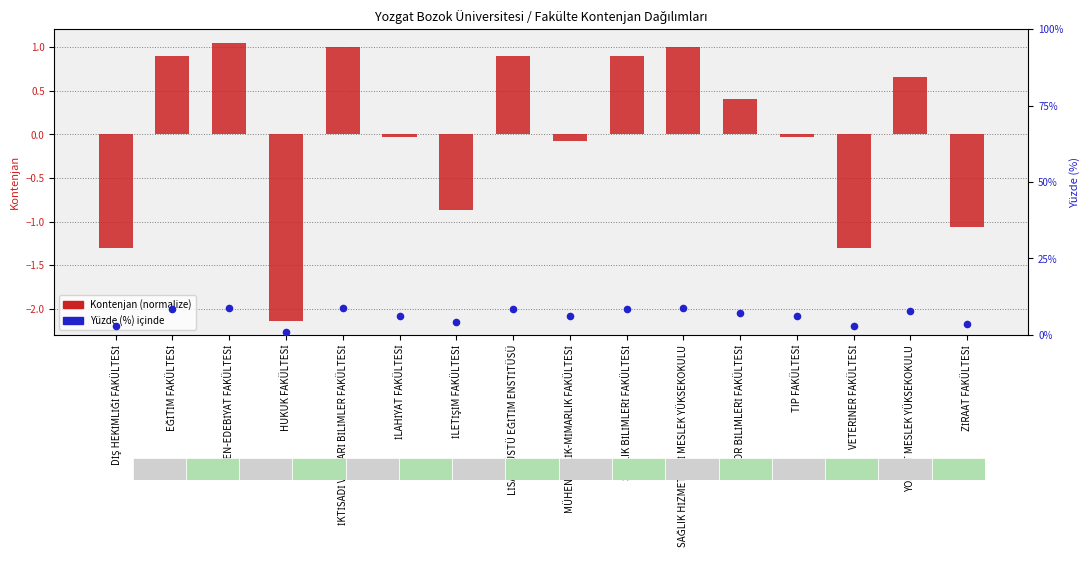

Which series has the widest spread of Y values?

Yüzde (%)